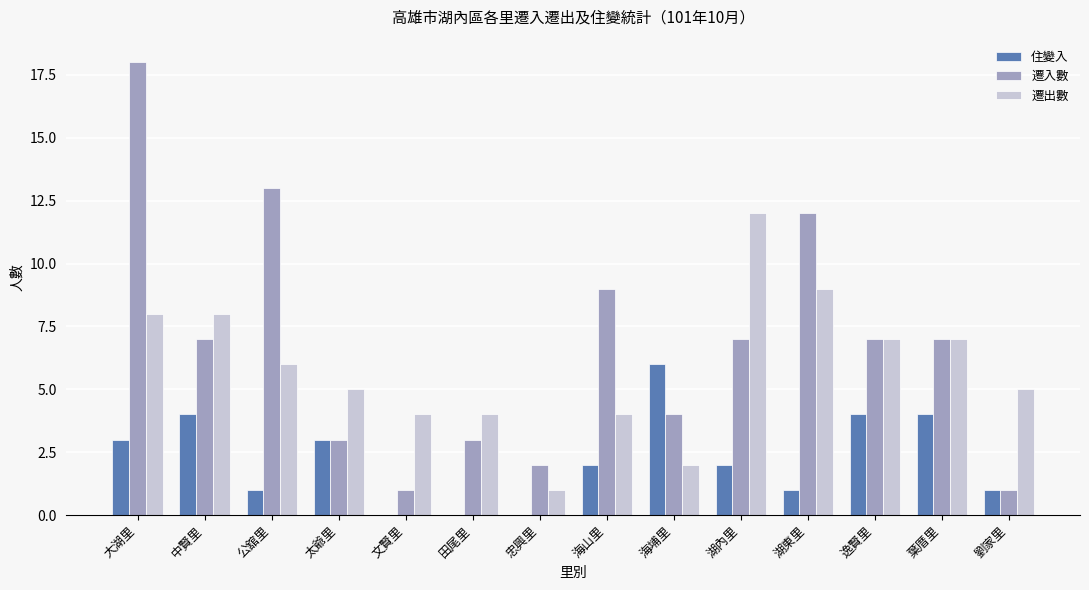

What is the sum of the 遷入數 values at 公舘里 and 海山里?

22